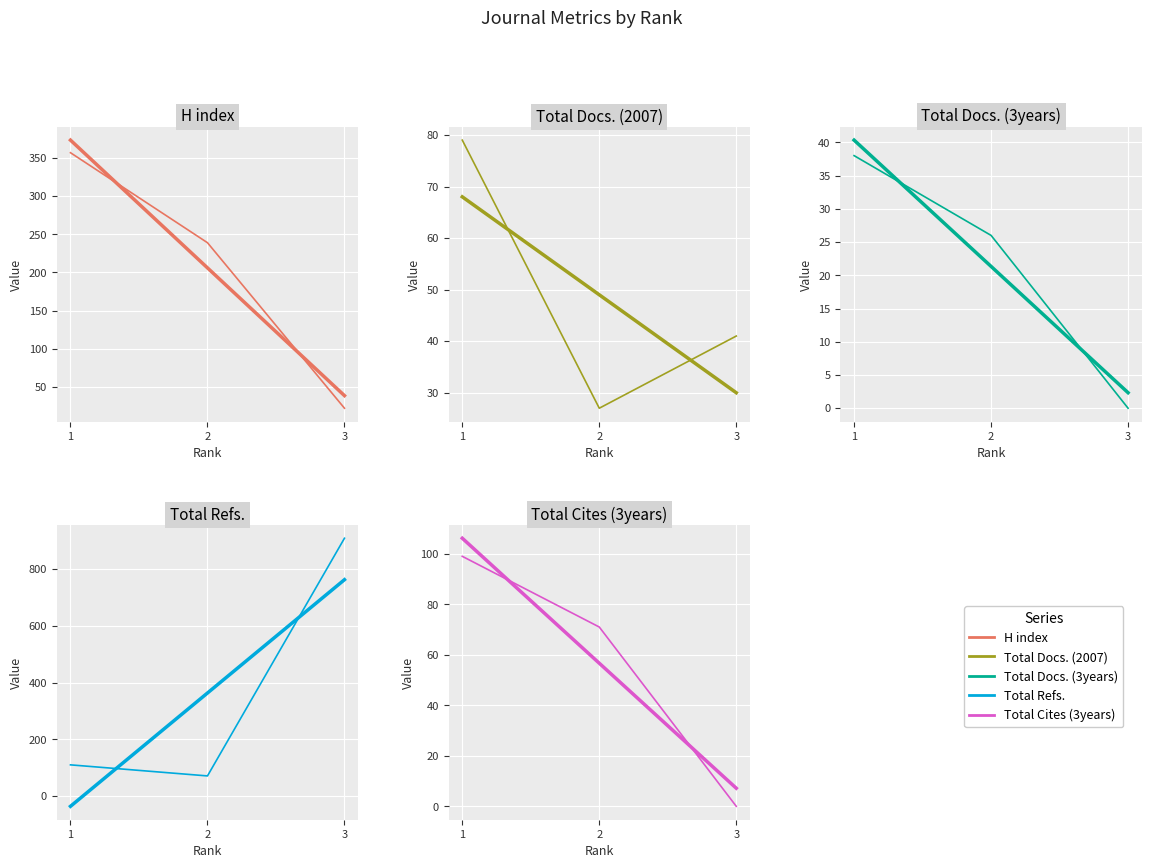

Is the value of Total Docs. (2007) at 2 greater than the value of H index at 3?

Yes